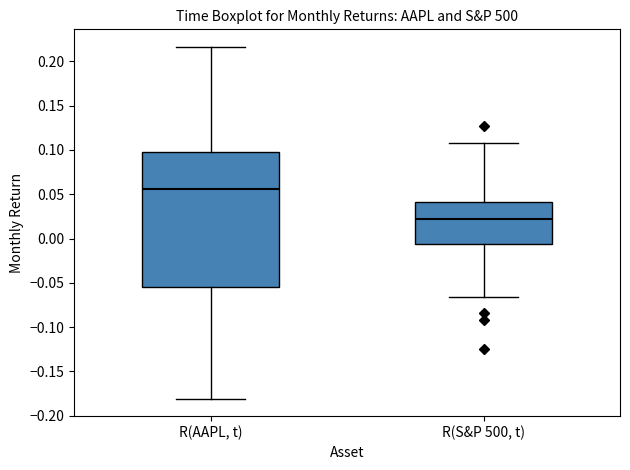

Reading left to right, transcribe this box plot: for each box, give where its median line is, the range the box spans, and where its two whiskers end, as read against the y-axis. The values are not printed on the chart, so give them approximately, as read against the axis.

R(AAPL, t): median 0.055, box -0.055 to 0.100, whiskers -0.180 to 0.215
R(S&P 500, t): median 0.020, box -0.005 to 0.040, whiskers -0.065 to 0.110